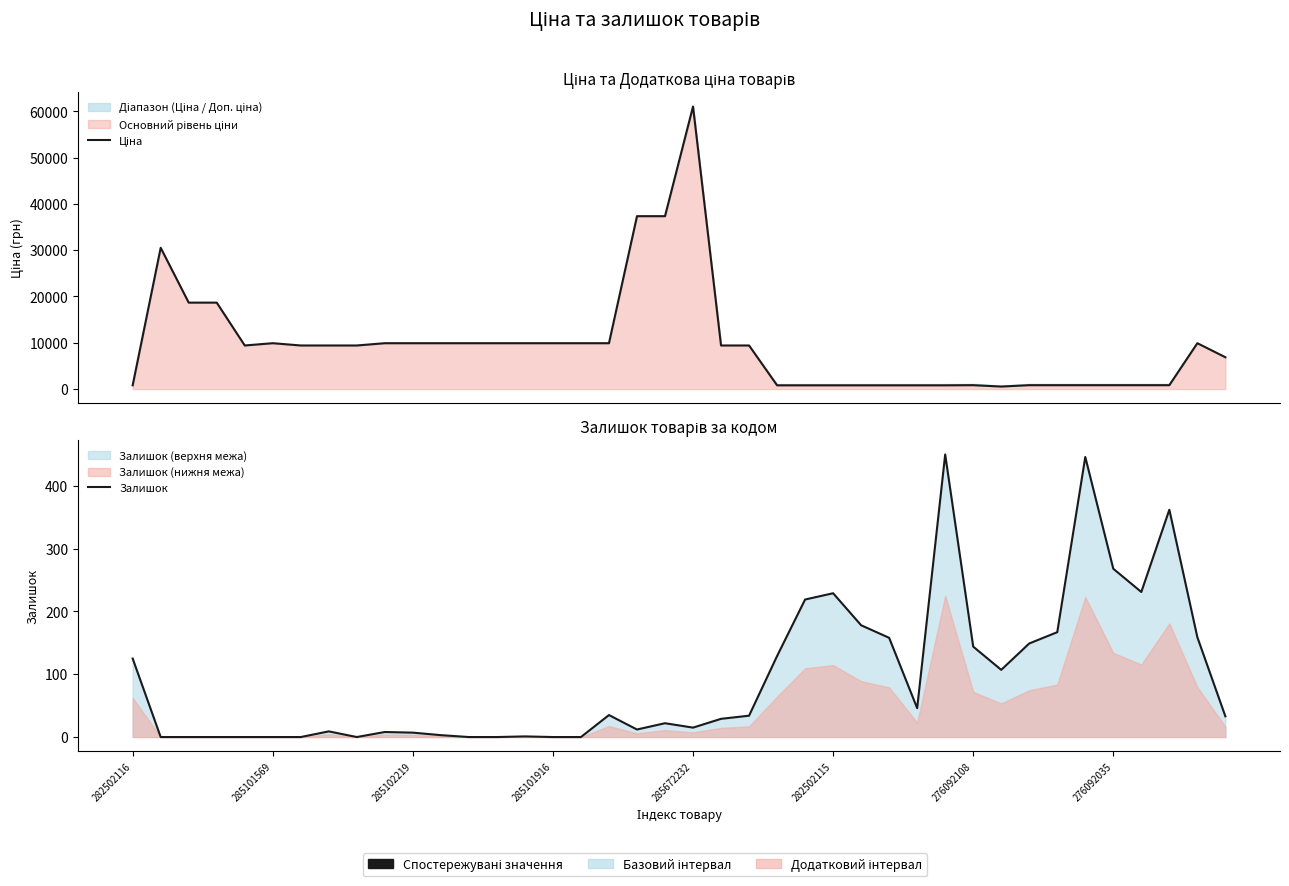

Reading left to right, list all the values displayed in this chart.

Ціна: 813.0	30512.3	18671.5	18671.5	9416.9	9908.5	9416.9	9416.9	9416.9	9908.5	9908.5	9908.5	9908.5	9908.5	9908.5	9908.5	9908.5	9908.5	37343.0	37343.0	61024.7	9416.9	9416.9	813.0	813.0	813.0	813.0	813.0	813.0	813.0	842.8	547.8	842.8	842.8	842.8	842.8	842.8	842.8	9908.5	6879.5
Залишок: 125.0	0.0	0.0	0.0	0.0	0.0	0.0	9.0	0.0	8.0	7.0	3.0	0.0	0.0	1.0	0.0	0.0	35.0	12.0	22.0	15.0	29.0	34.0	129.0	219.0	229.0	178.0	158.0	46.0	450.0	144.0	107.0	149.0	167.0	446.0	268.0	231.0	362.0	159.0	33.0